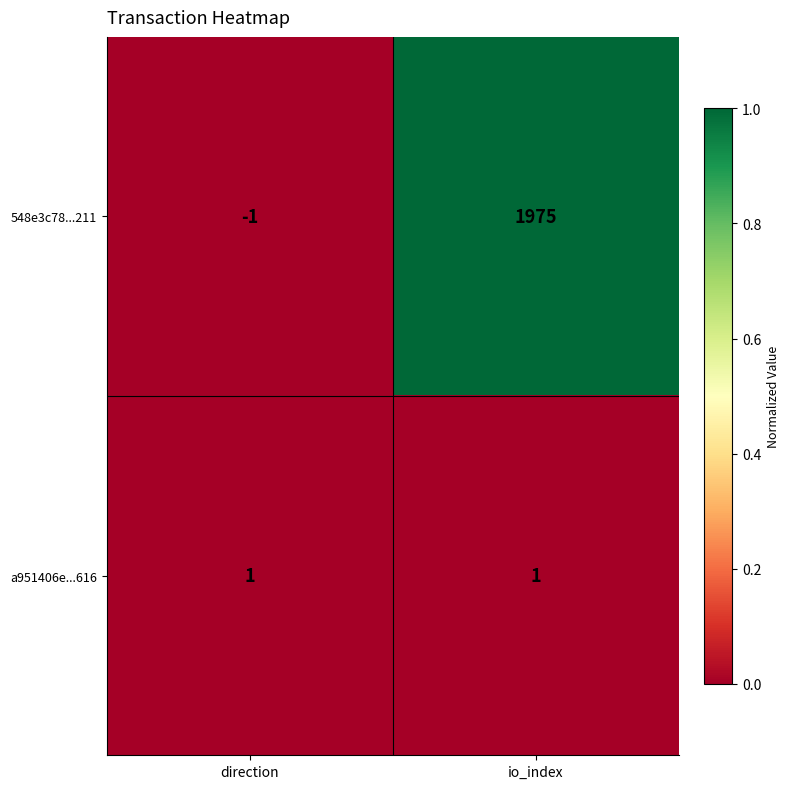

What is the sum of all 548e3c78...211 values?

1974